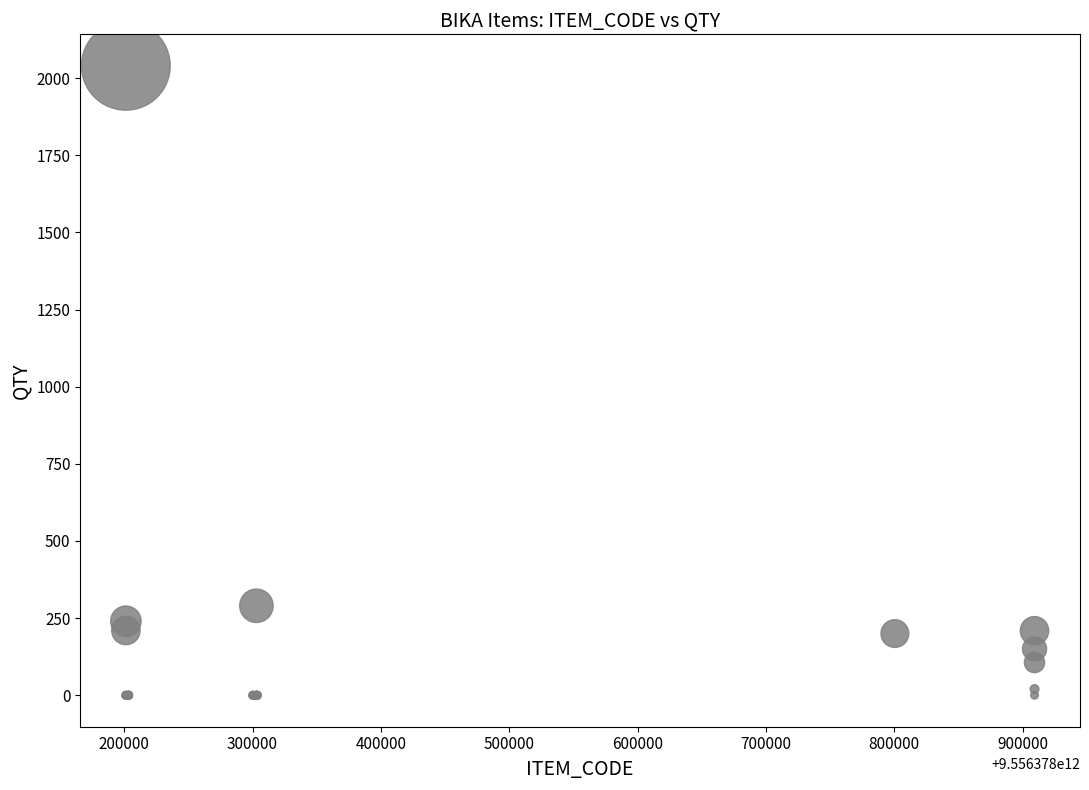

What Y value in the scatter plot is closest to 1020?

290